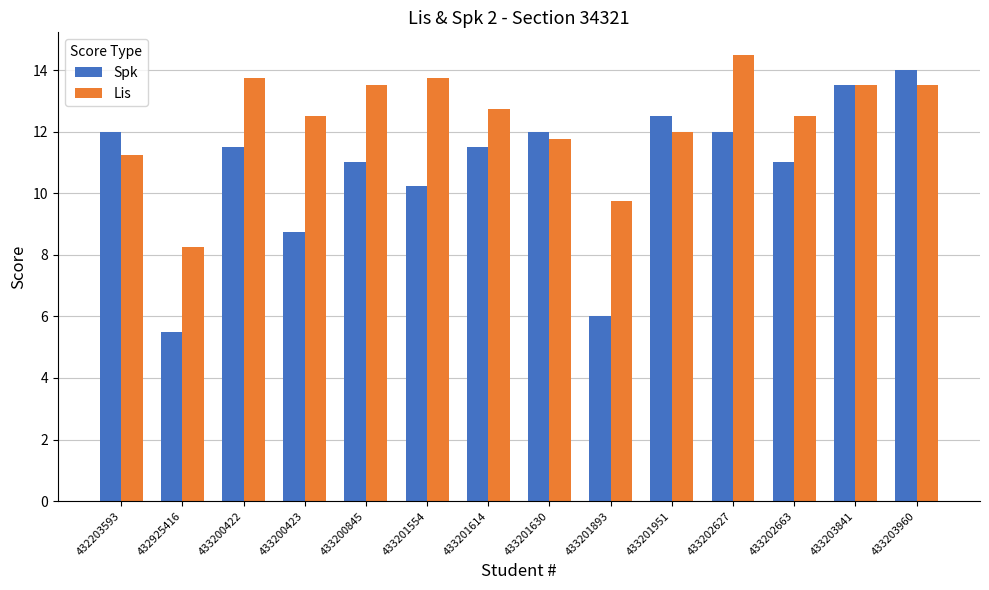

Which series changed the most between 433201893 and 433202663?

Spk